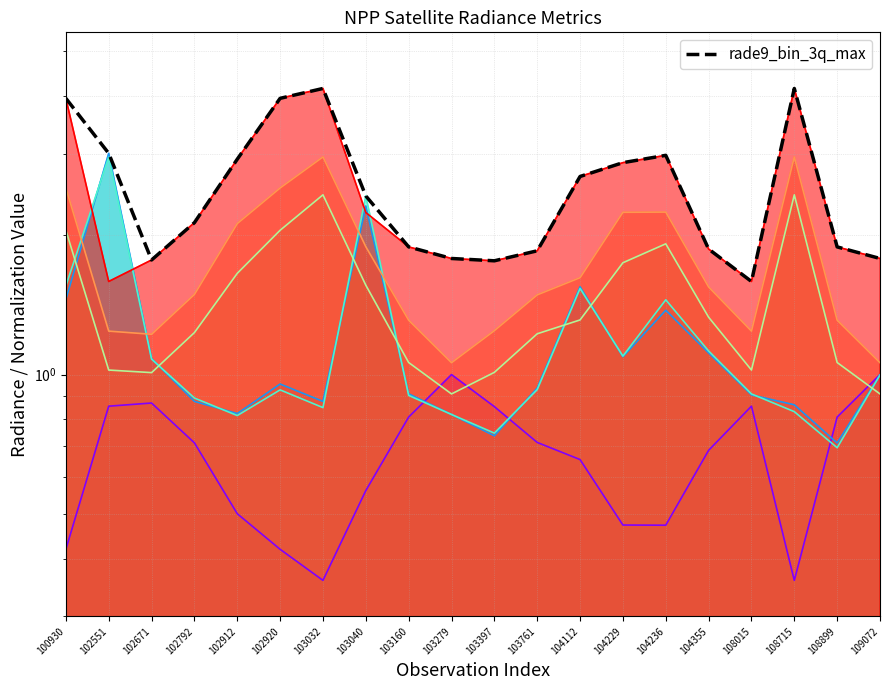

How many interior local peaks (higher than both neighbors) does the data have?

3